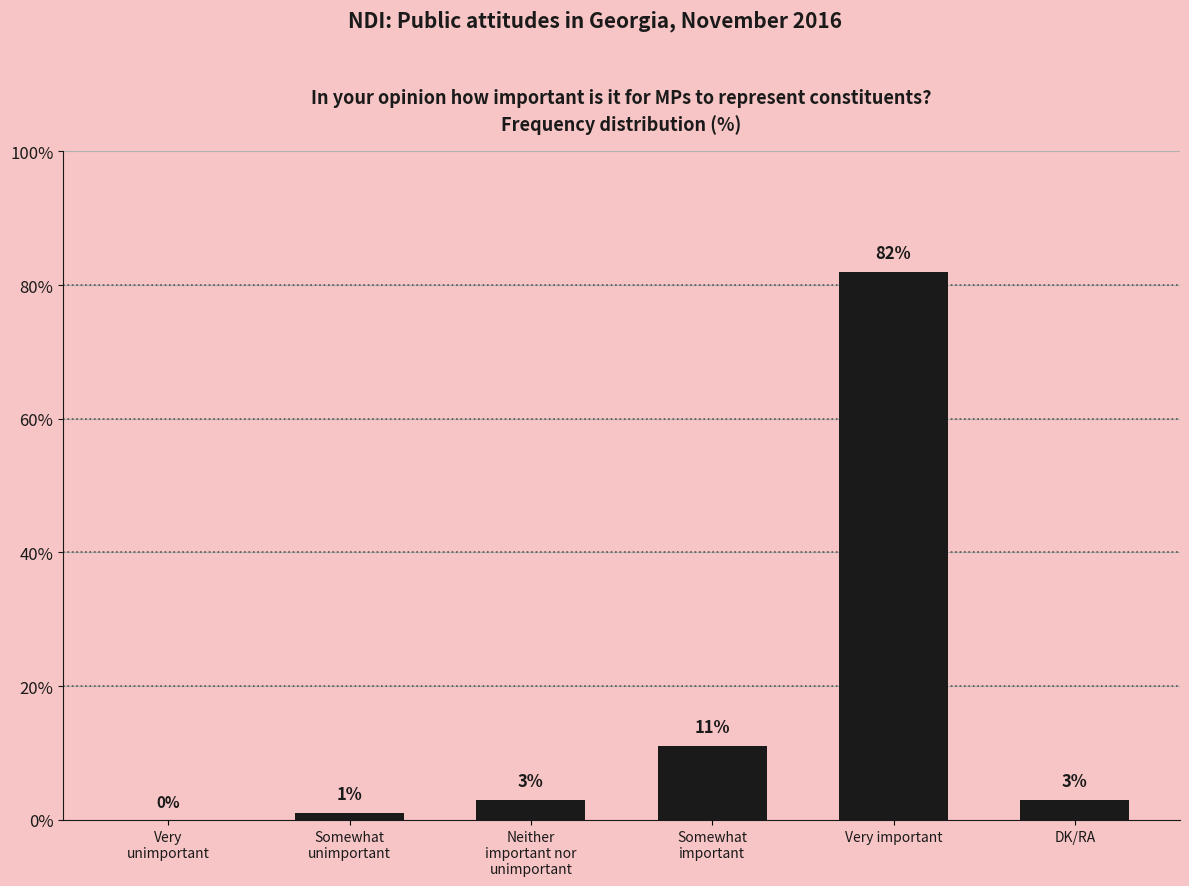

What is the sum of all values?

100